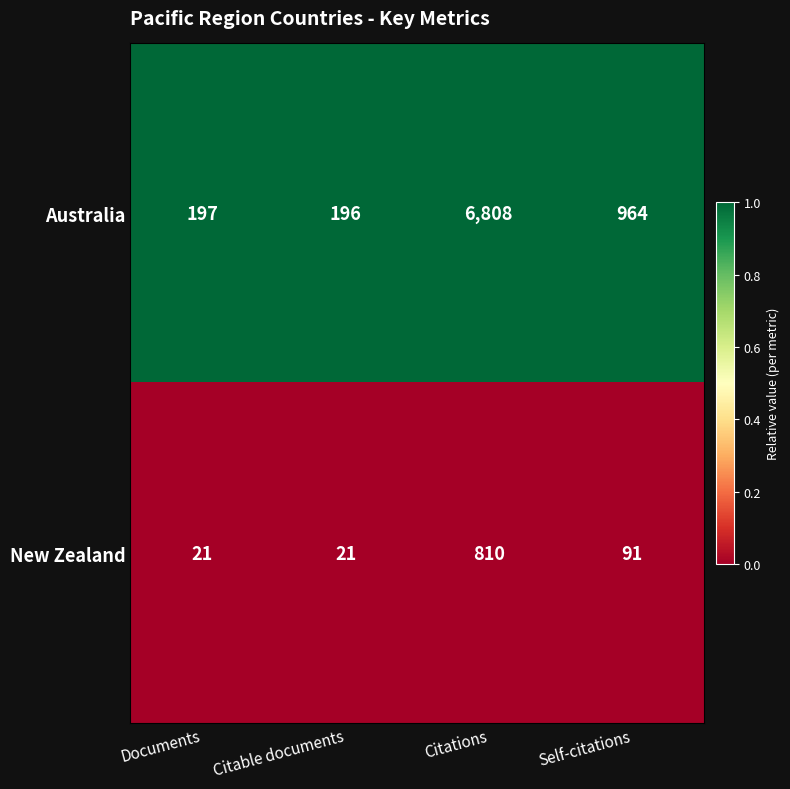

What is the total value across all series at Documents?

218